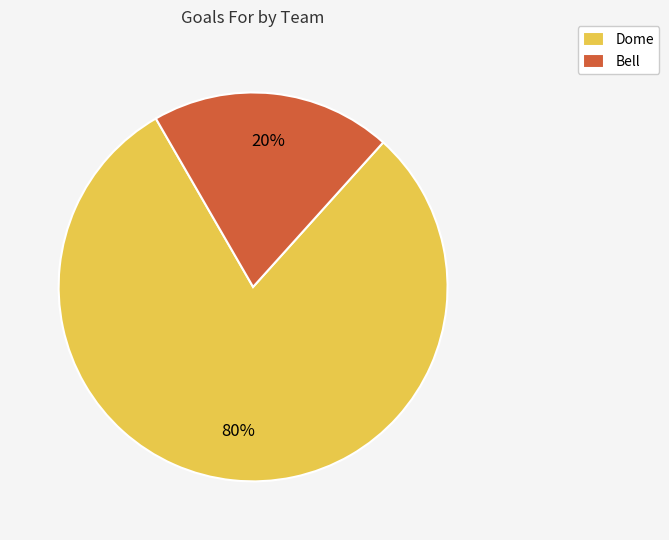

To the nearest percent, what is the difference between the largest and smallest slice percentages?

60%